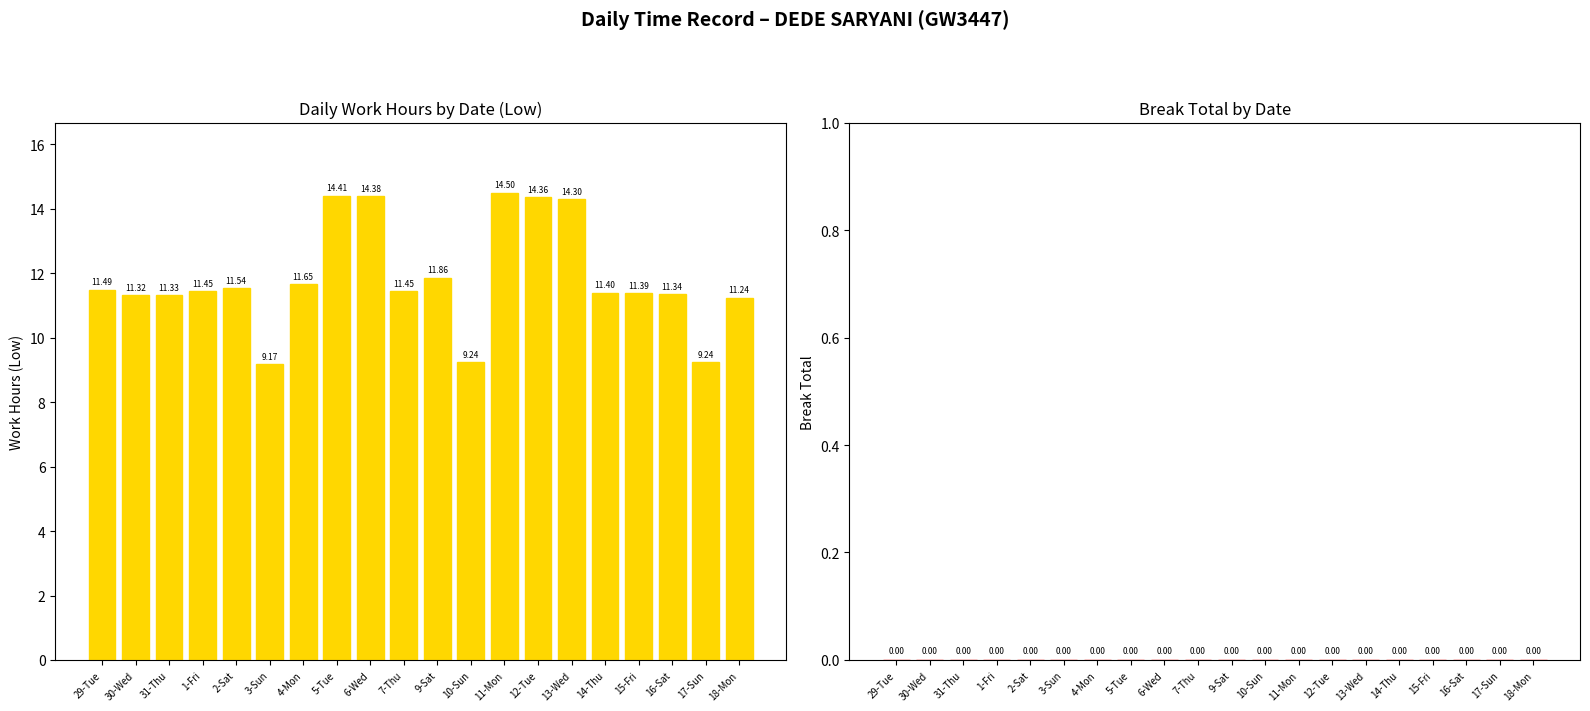

What is the difference between the maximum and minimum values?

5.3